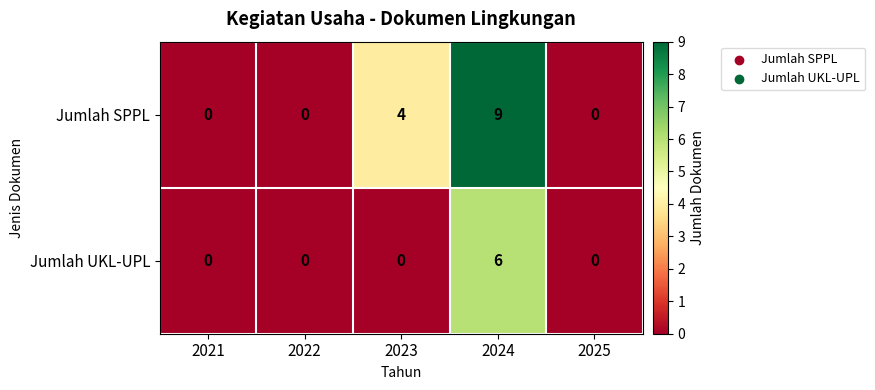

At which category is the sum across all series the highest?

2024